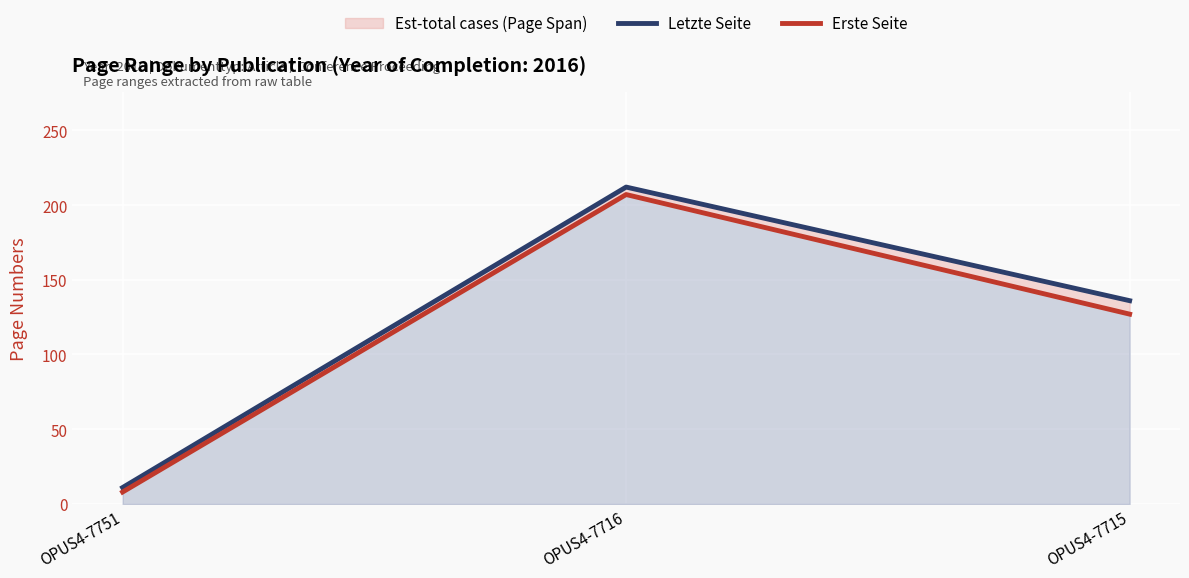

Which series has the largest total across all categories?

Letzte Seite